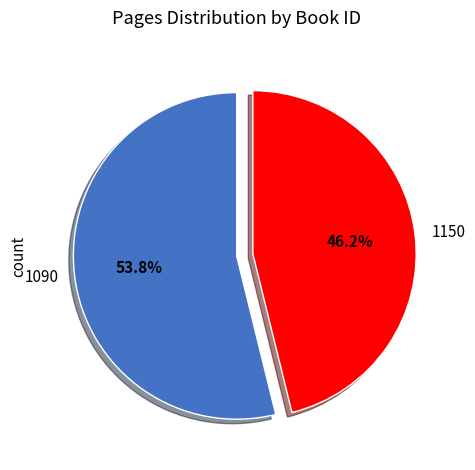

Between 1090 and 1150, which is larger?

1090